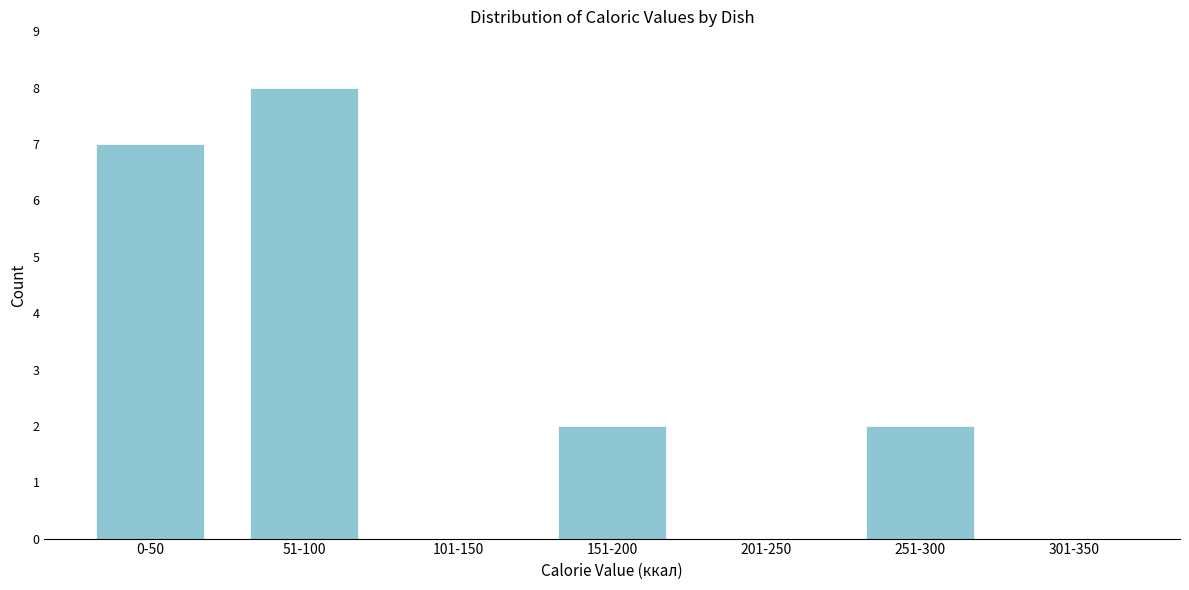

Reading left to right, list all the values displayed in this chart.

0-50=7	51-100=8	101-150=0	151-200=2	201-250=0	251-300=2	301-350=0